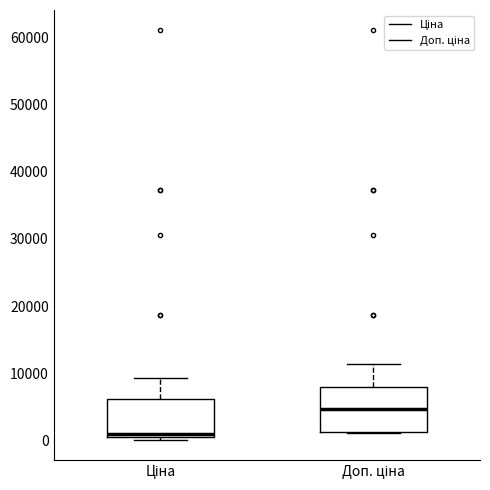

Reading left to right, read every box against the y-axis: the position of its median line, the range the box covers, and the ends of its whiskers. The values are not printed on the chart, so give them approximately, as read against the axis.

Ціна: median 1000 (just above the box's lower edge), box 1000 to 6000, whiskers 0 to 9000
Доп. ціна: median 5000, box 1000 to 8000, whiskers 1000 to 11000